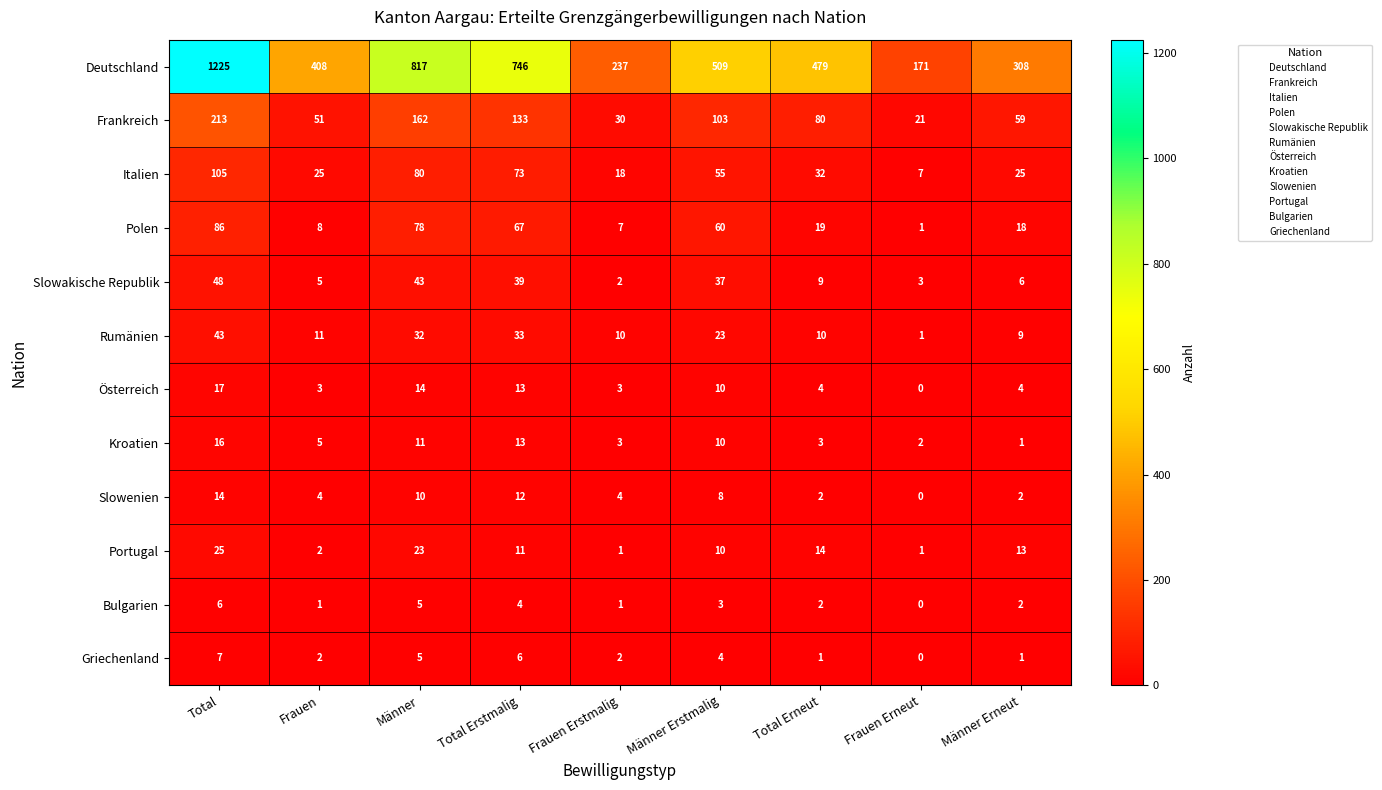

What is the difference between the maximum and minimum values in the Frankreich series?

192